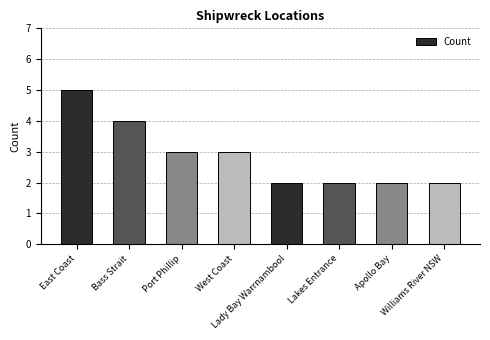

How many data points are less than 3?

4